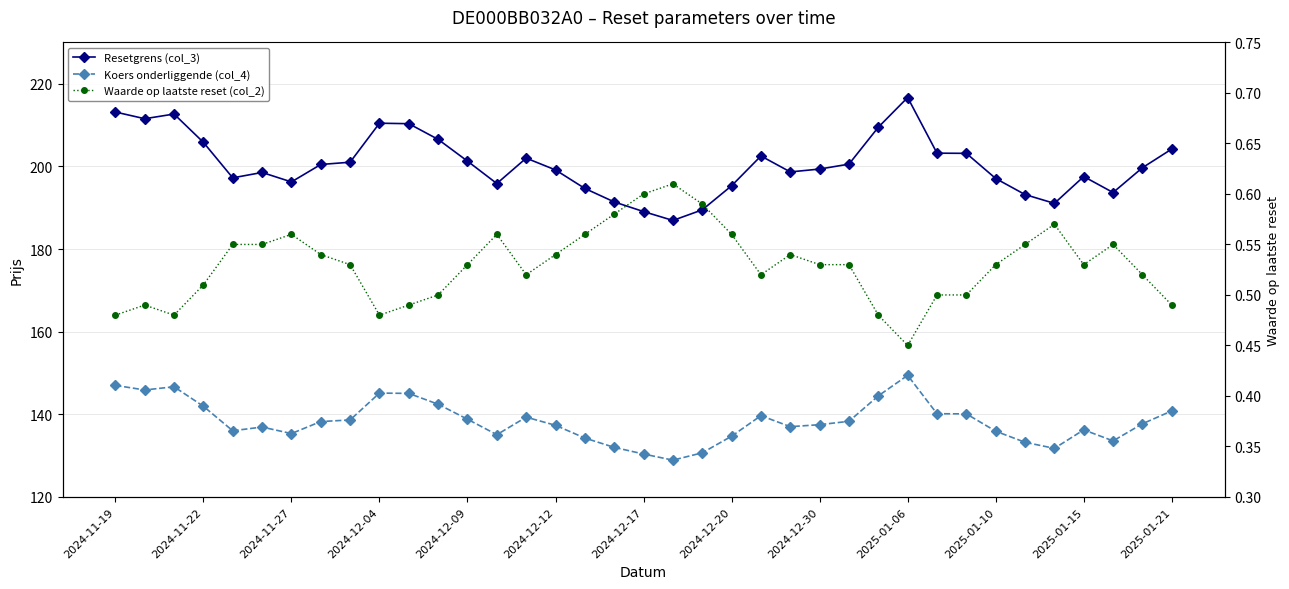

What is the lowest value of the Waarde op laatste reset (col_2) series?

0.5